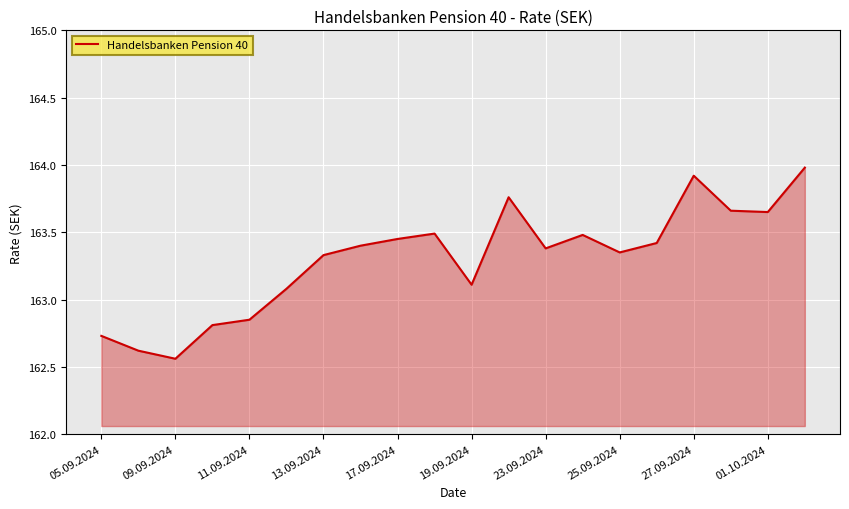

What is the maximum value shown in the chart?

164.0